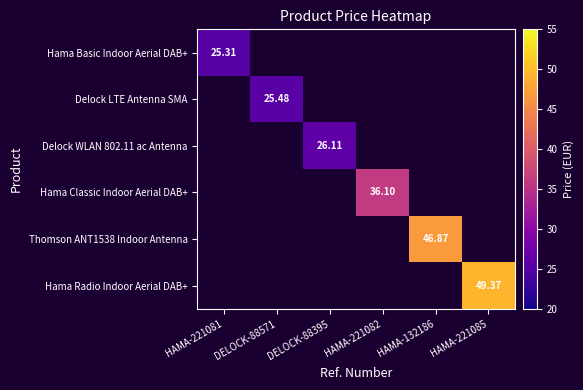

At how many categories does at least one series exceed 30?

3